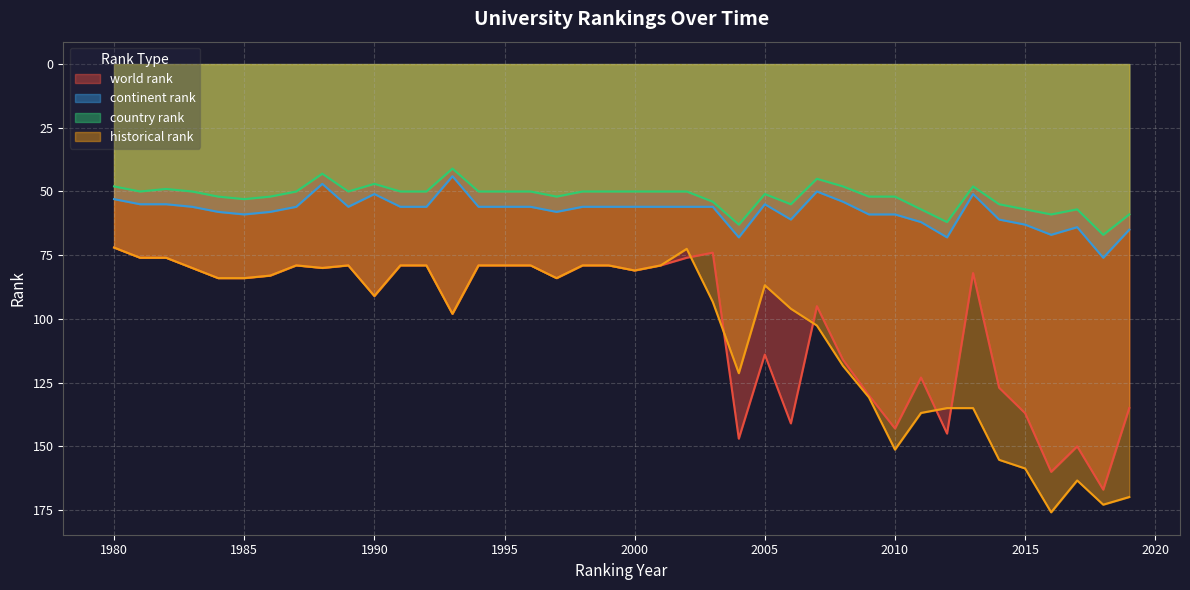

Does the chart display data point markers on the line(s)?

No